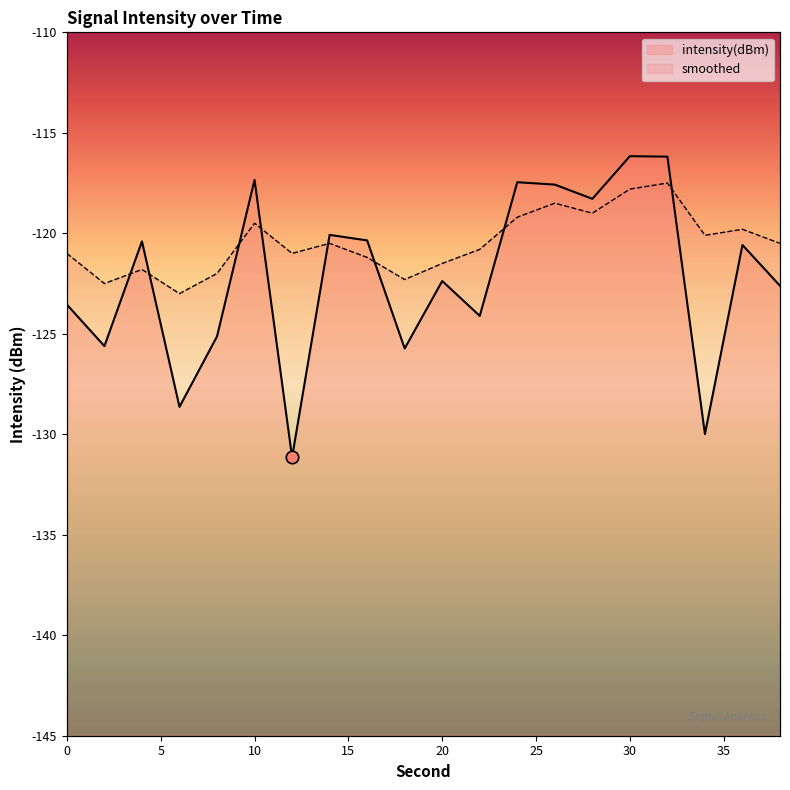

At how many categories does at least one series exceed -119?

6